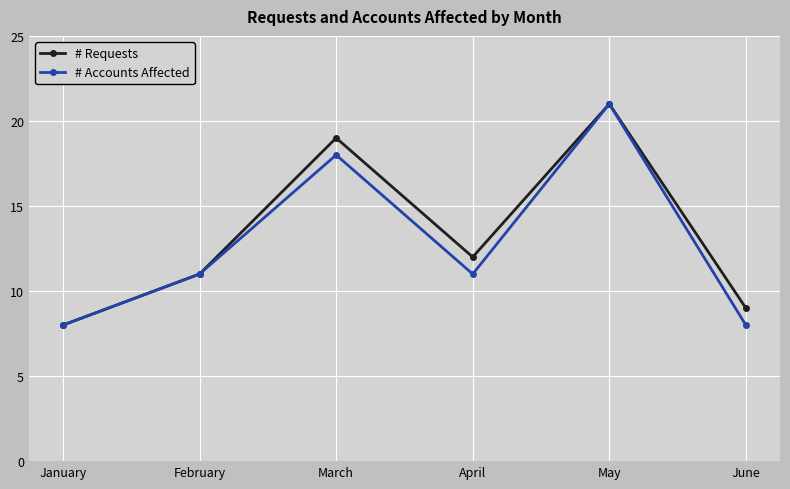

Reading left to right, transcribe all the data shown in this chart.

# Requests: January=8	February=11	March=19	April=12	May=21	June=9
# Accounts Affected: January=8	February=11	March=18	April=11	May=21	June=8